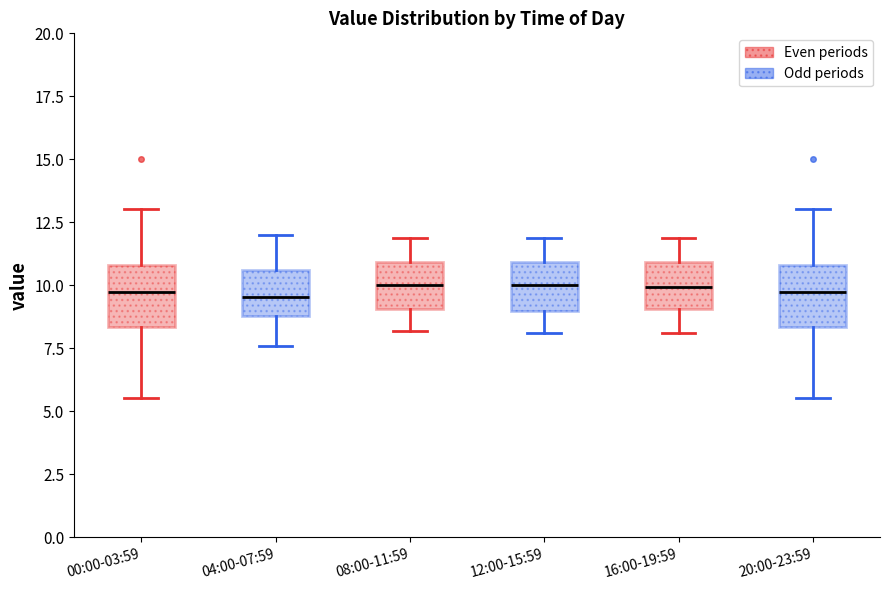

Reading left to right, transcribe this box plot: for each box, give where its median line is, the range the box spans, and where its two whiskers end, as read against the y-axis. The values are not printed on the chart, so give them approximately, as read against the axis.

00:00-03:59: median 9.5, box 8.5 to 11.0, whiskers 5.5 to 13.0
04:00-07:59: median 9.5, box 9.0 to 10.5, whiskers 7.5 to 12.0
08:00-11:59: median 10.0, box 9.0 to 11.0, whiskers 8.0 to 12.0
12:00-15:59: median 10.0, box 9.0 to 11.0, whiskers 8.0 to 12.0
16:00-19:59: median 10.0, box 9.0 to 11.0, whiskers 8.0 to 12.0
20:00-23:59: median 9.5, box 8.5 to 11.0, whiskers 5.5 to 13.0